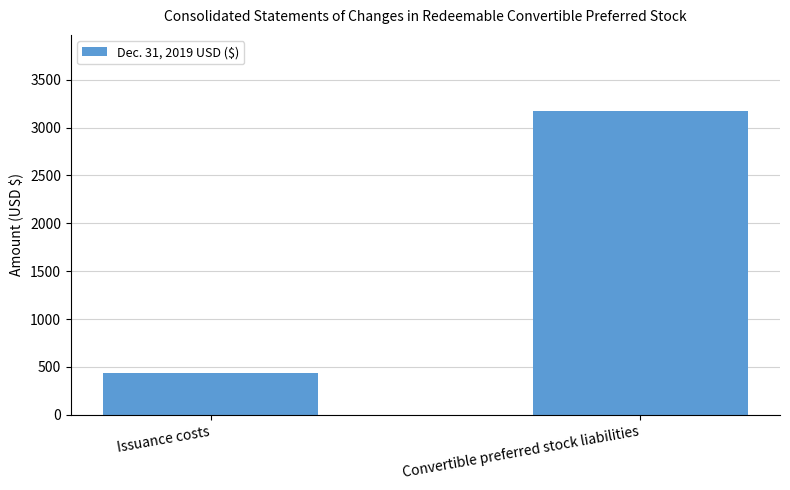

Reading left to right, transcribe all the data shown in this chart.

Issuance costs=442	Convertible preferred stock liabilities=3174